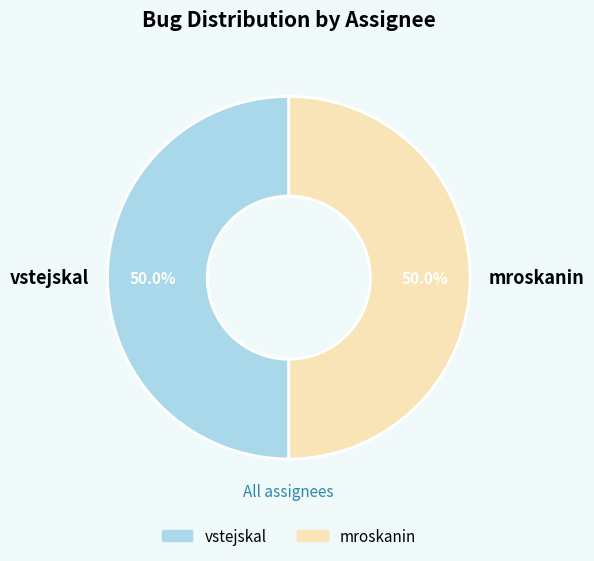

How many slices are in this pie chart?

2